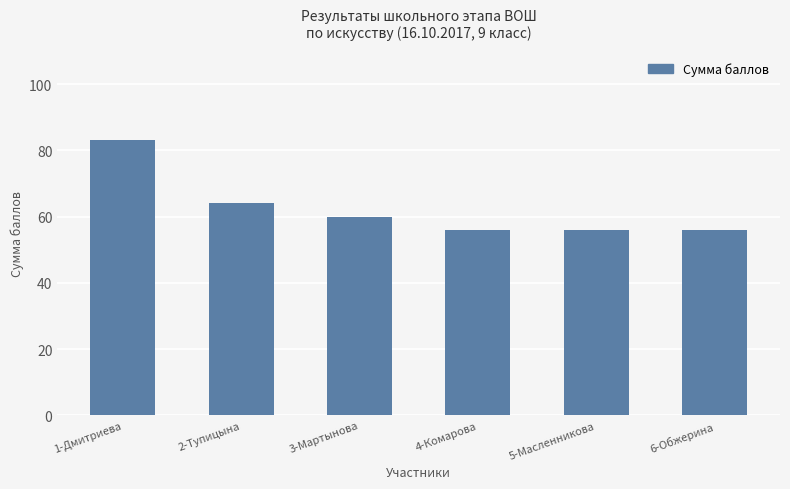

At which label does the data first exceed 60?

1-Дмитриева